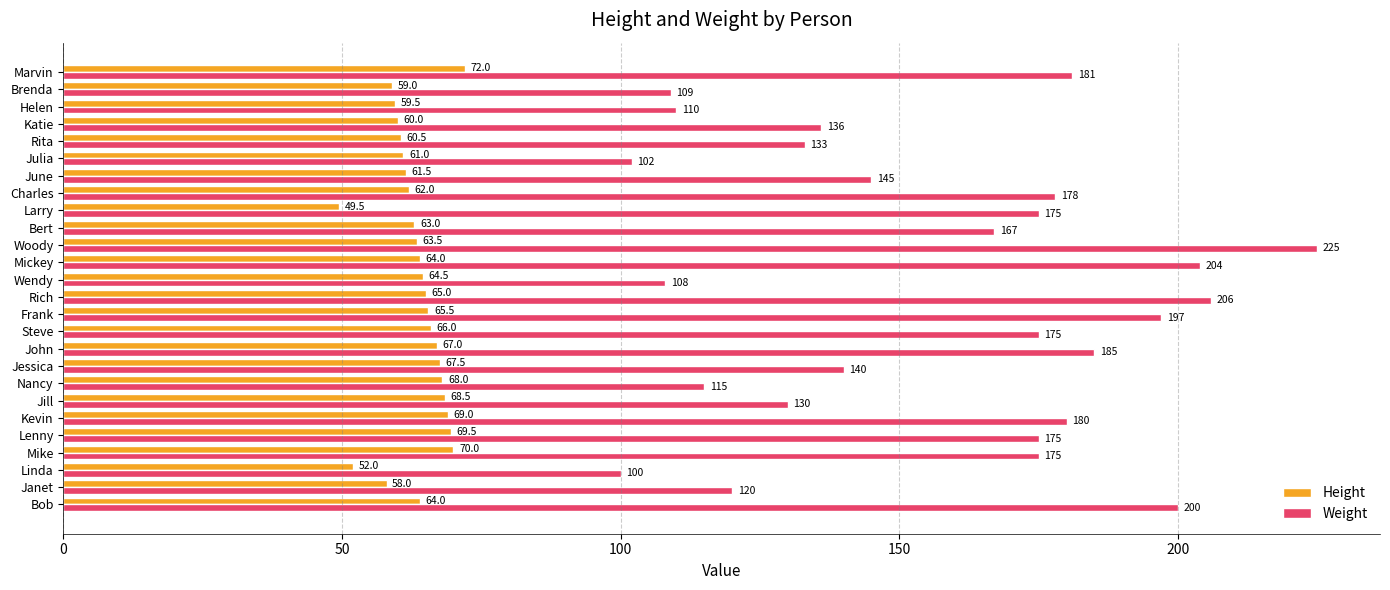

Which label corresponds to the smallest value in the chart?

Larry